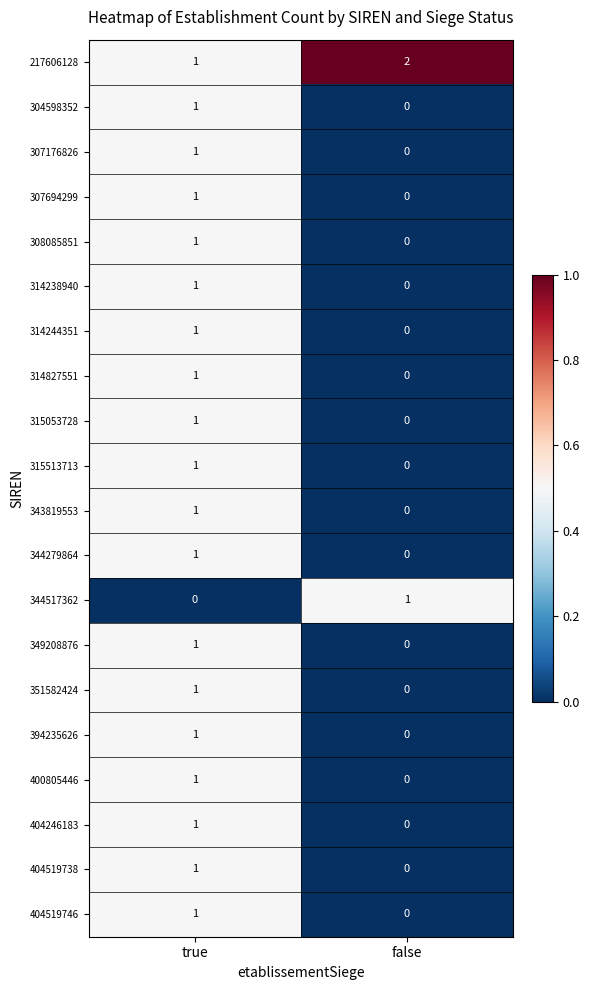

Is the value of 400805446 at true greater than the value of 308085851 at false?

Yes